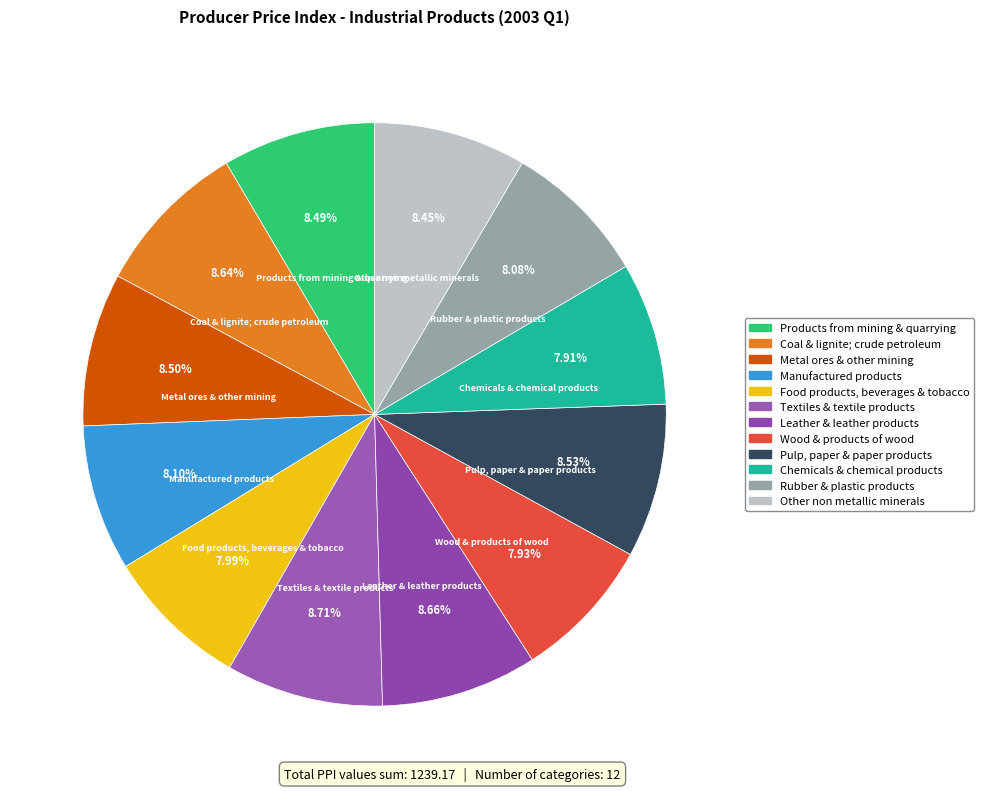

How many slices are in this pie chart?

12